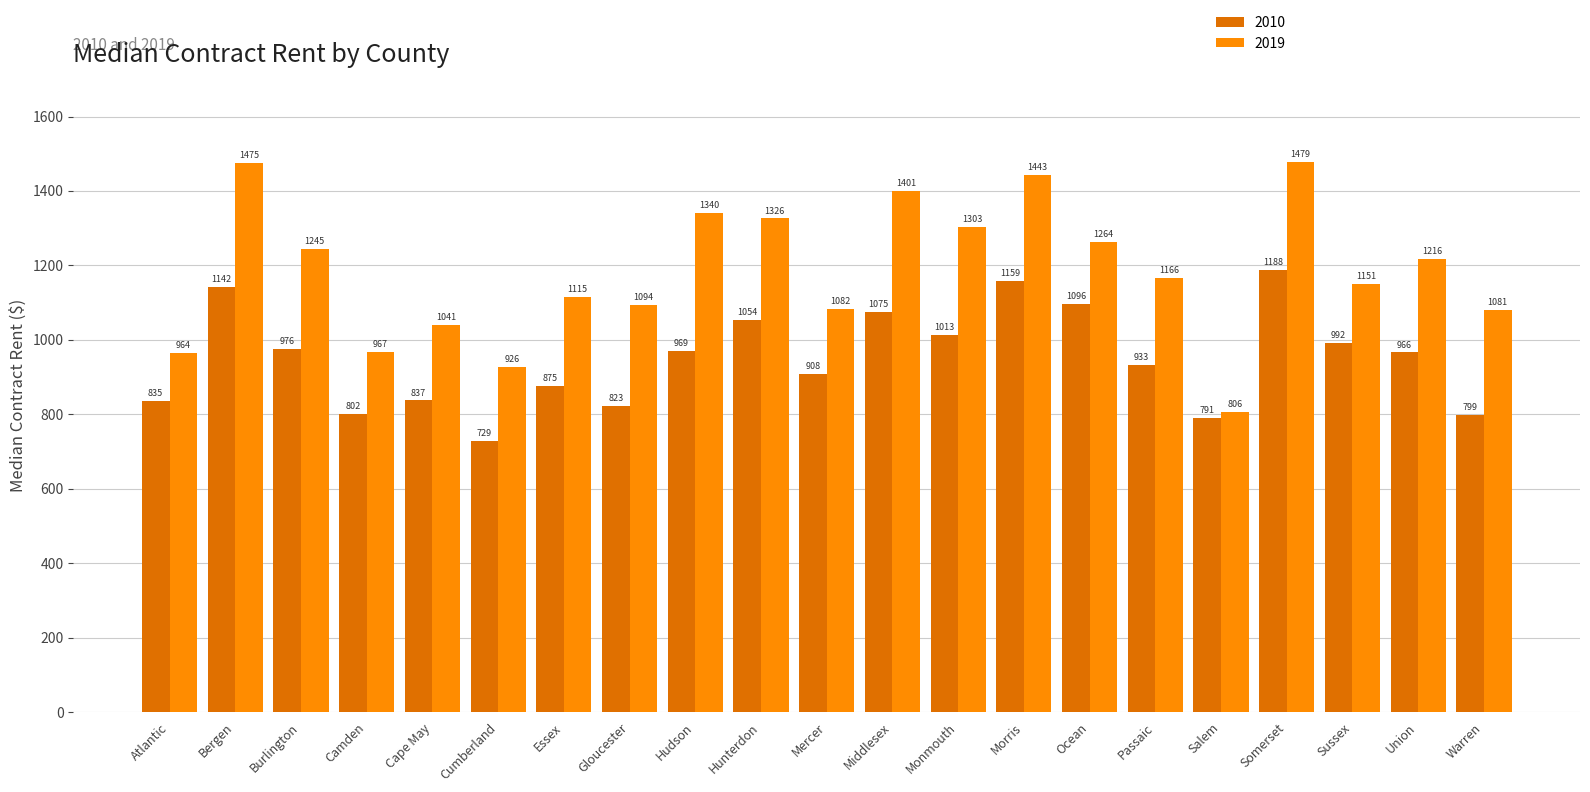

Read the 2019 value at Passaic, to the nearest 50.

1150